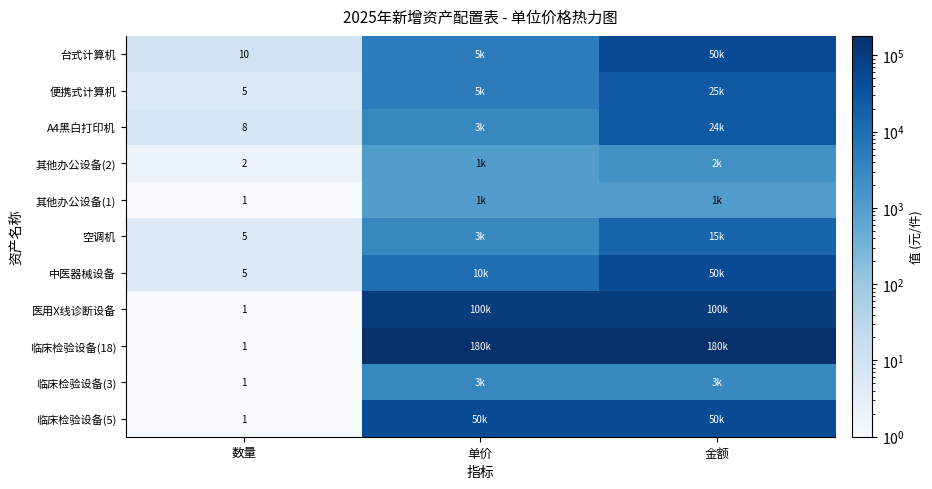

Is it true that 其他办公设备(1) equals 2 at 数量?

False